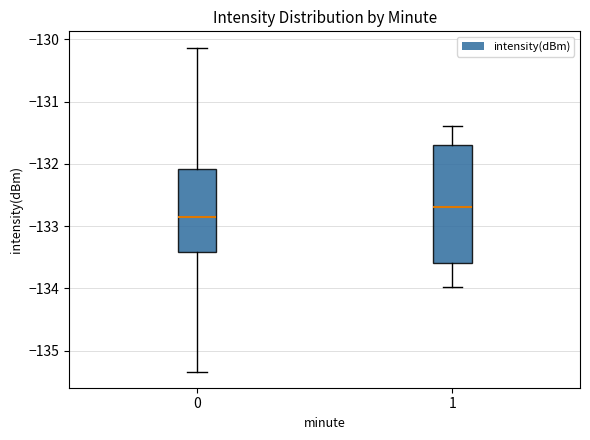

Comparing the boxes themselves (not the whiskers), which one is the tallest?

1